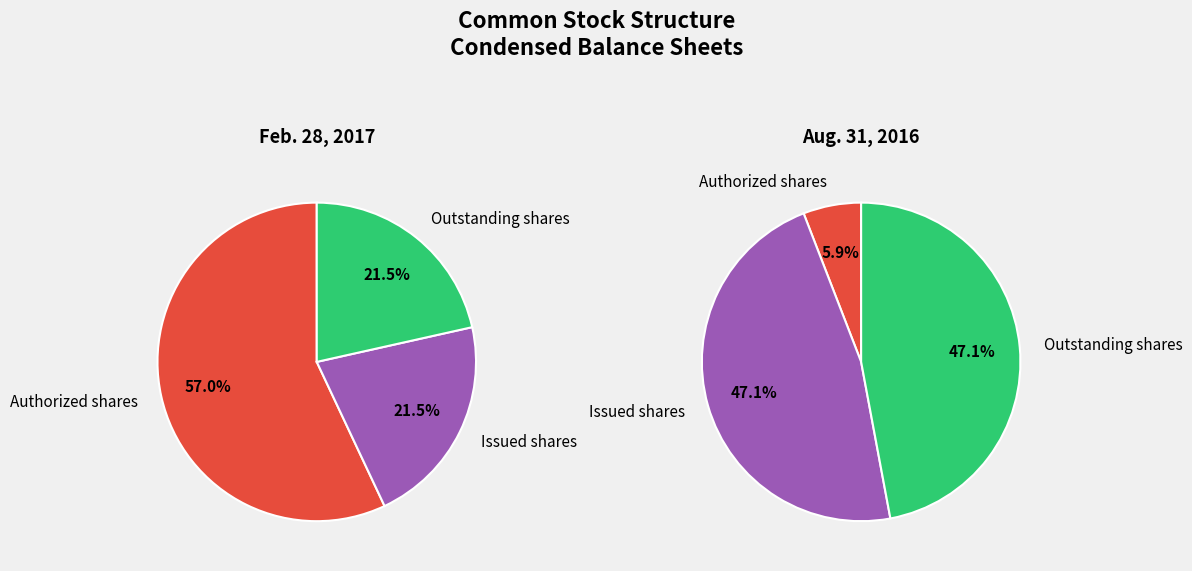

What portion of the pie excludes Par value?

100.0%